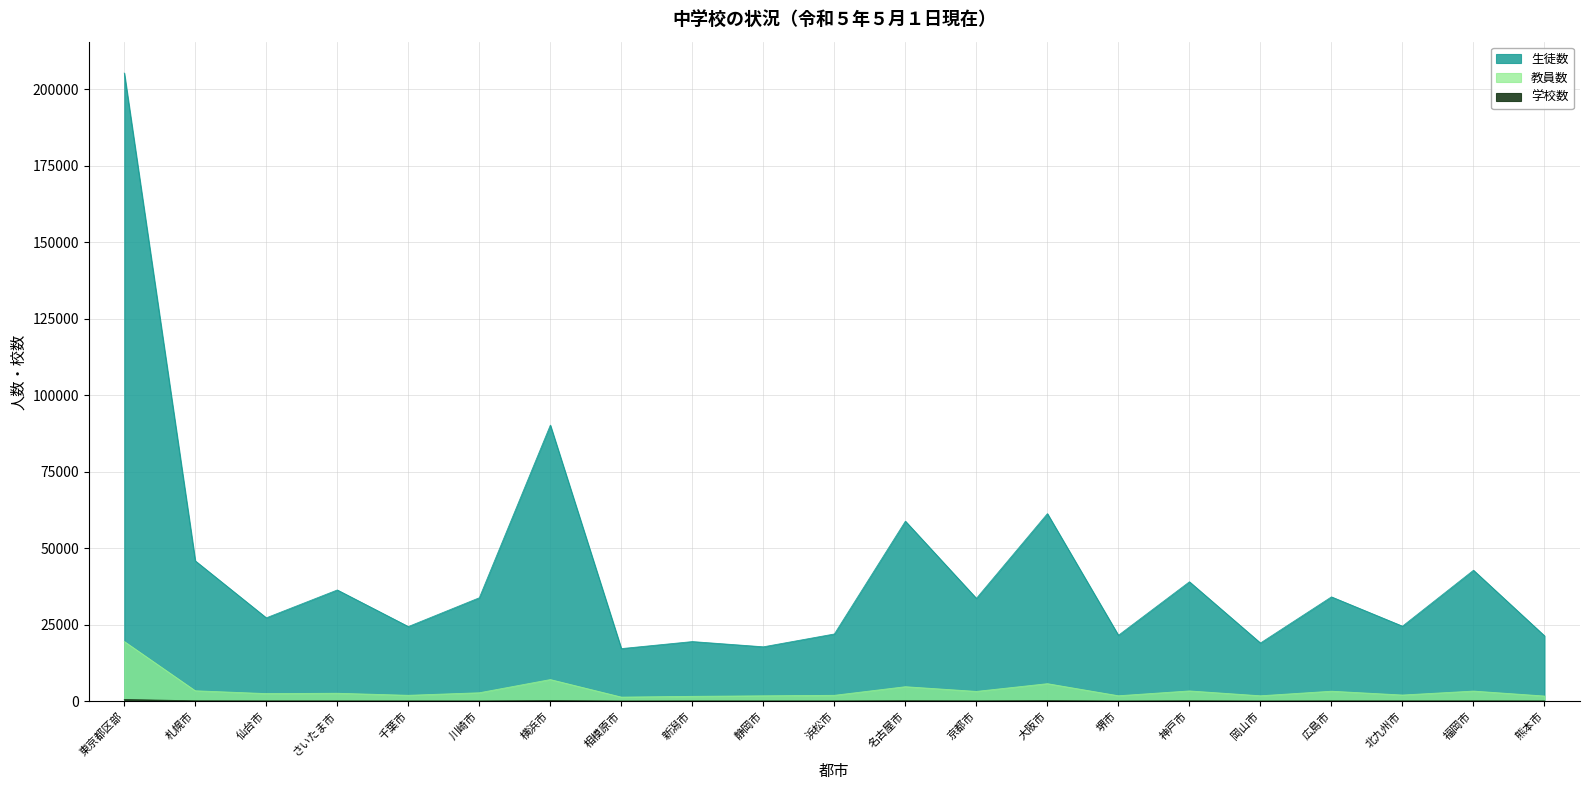

At which category does the chart reach its minimum across all series?

相模原市